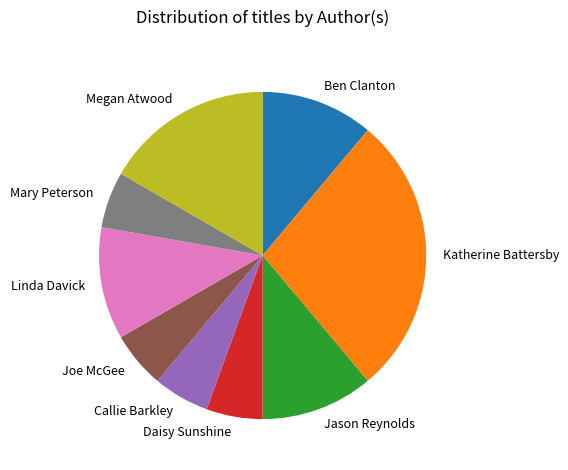

Is there any slice that represents more than half of the pie?

No